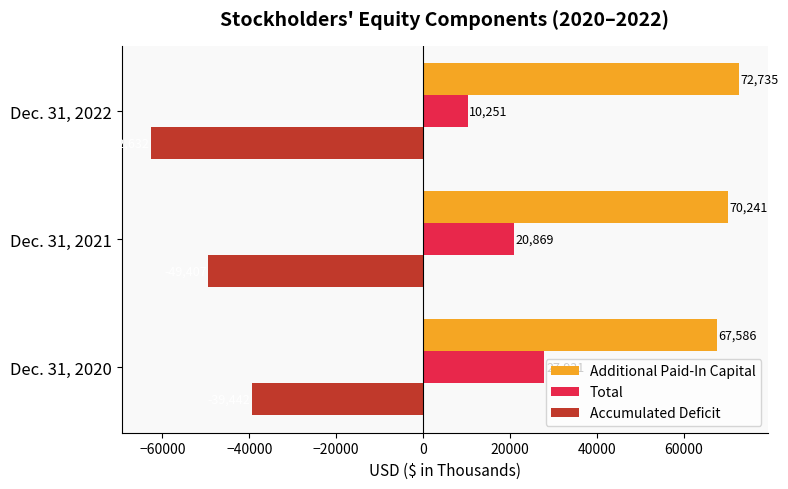

Count the Total values in the range 10251 to 27931.

3